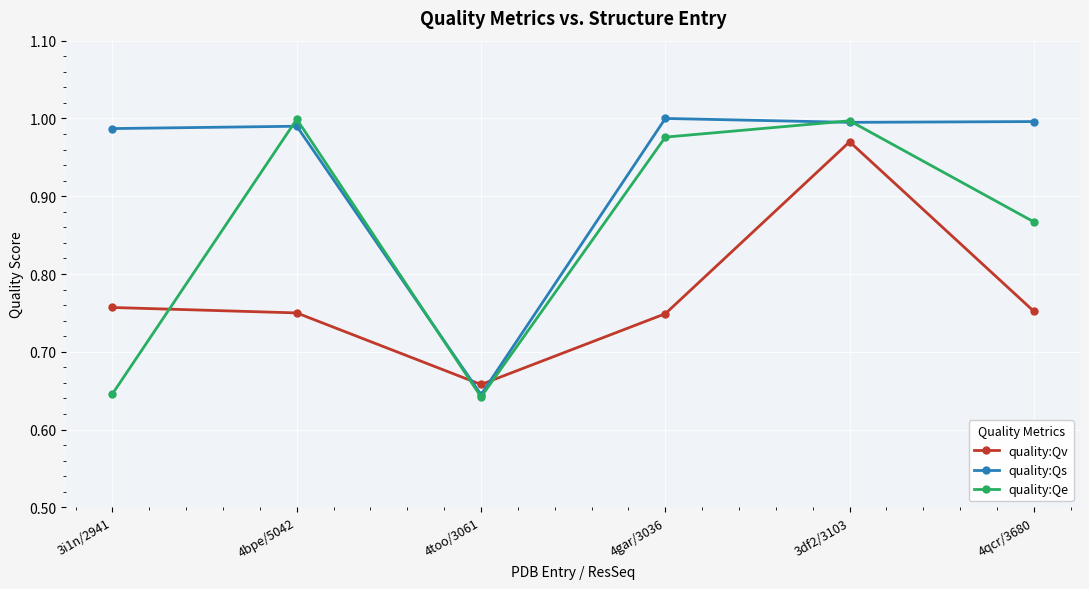

The quality:Qs series shows 1.0 at 3df2/3103. True or false?

True